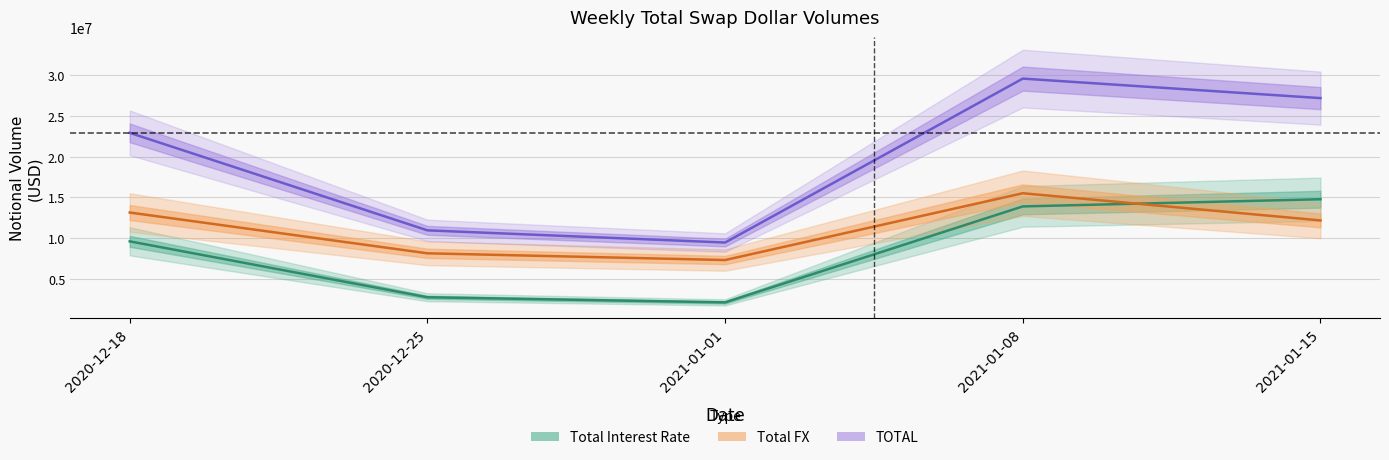

List the series in order of their peak value, highest first.

TOTAL, Total FX, Total Interest Rate